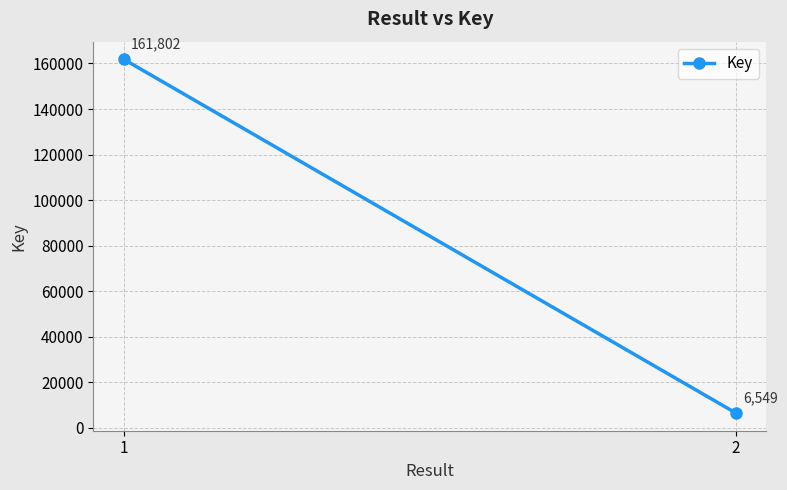

What is the sum of the values at 2 and 1?

168351